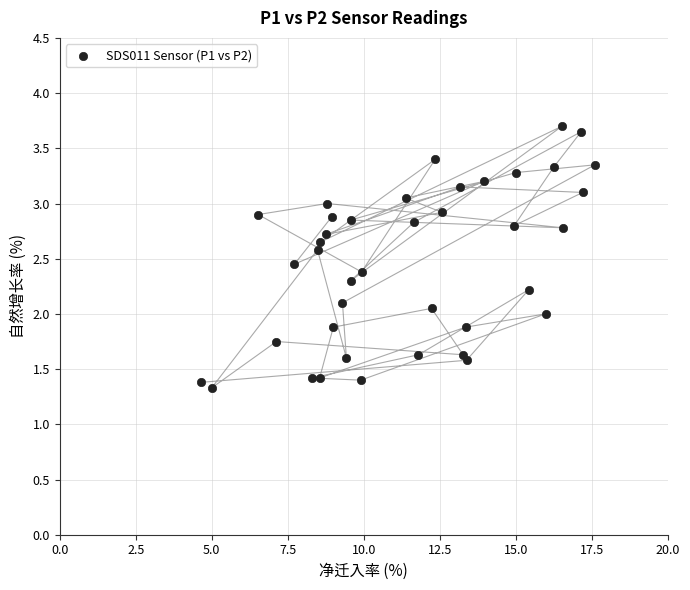

What is the range of Y values (max minus min)?

2.4